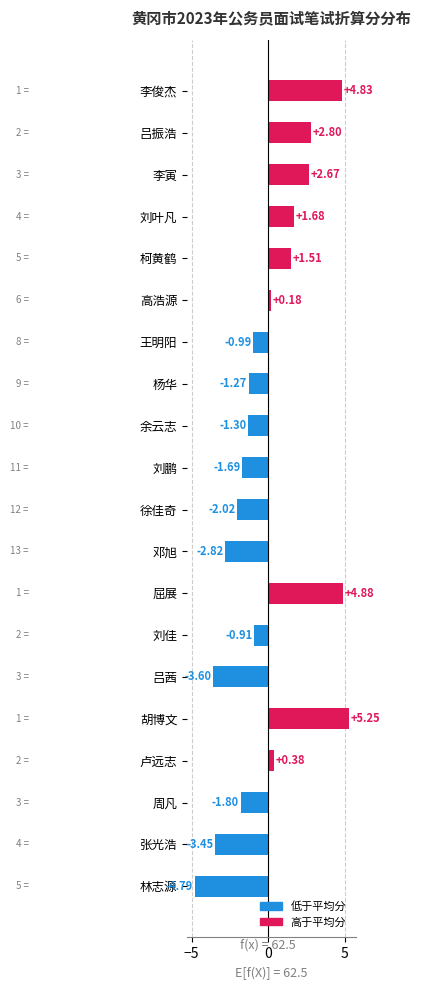

At which label is the value closest to 0?

高浩源